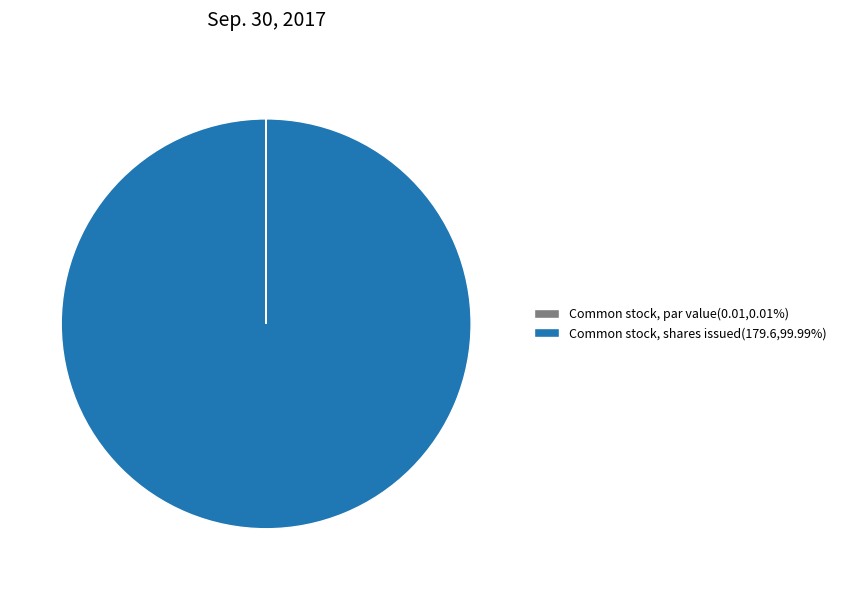

Is there a majority slice in this chart?

Yes